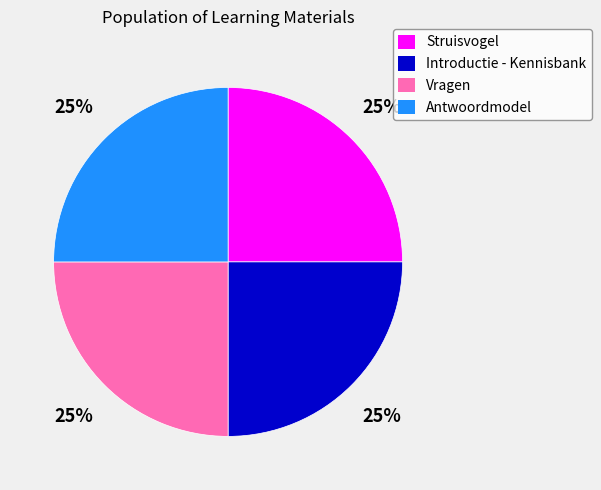

How many slices are in this pie chart?

4